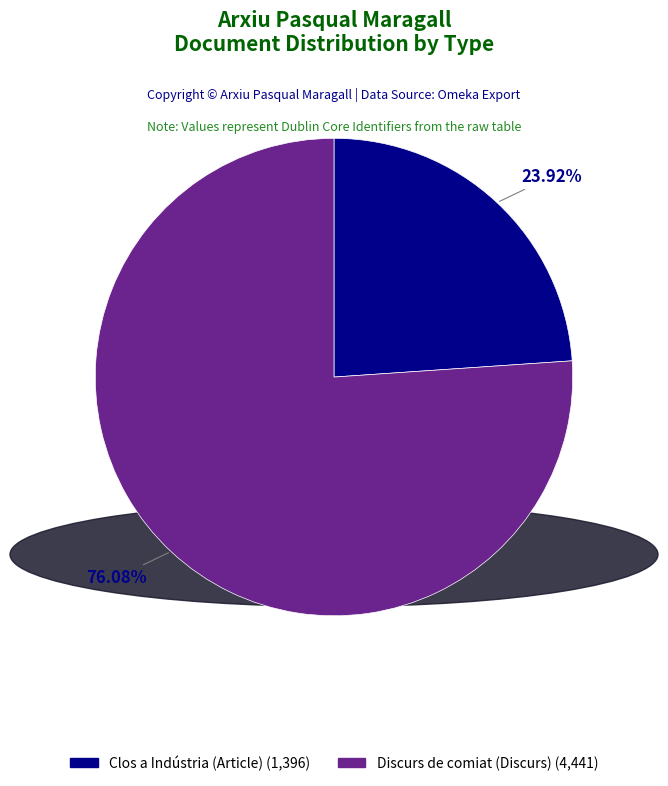

Is there a majority slice in this chart?

Yes